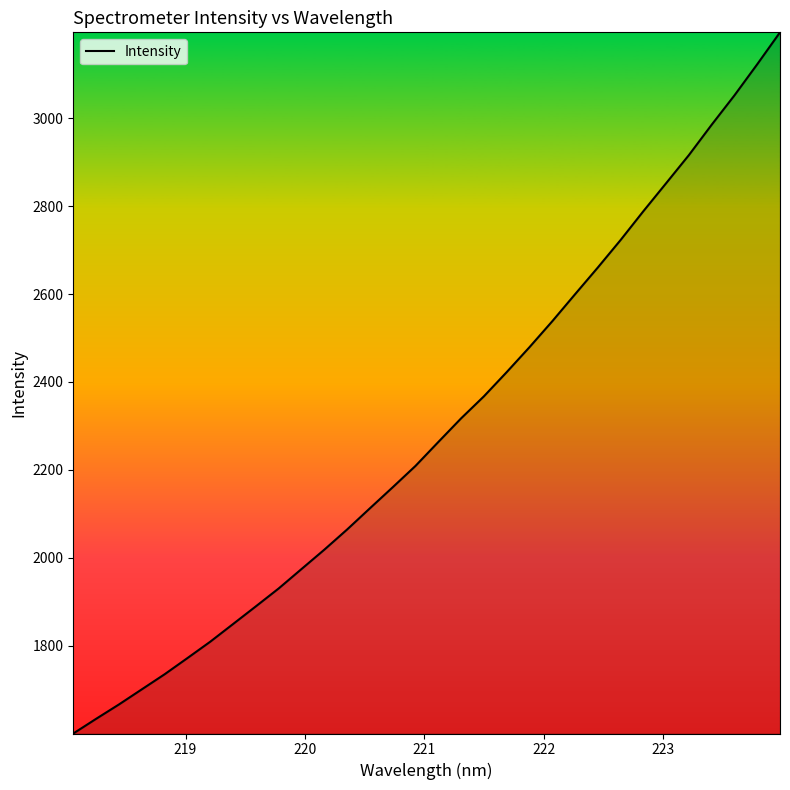

How many lines are shown in the chart?

1